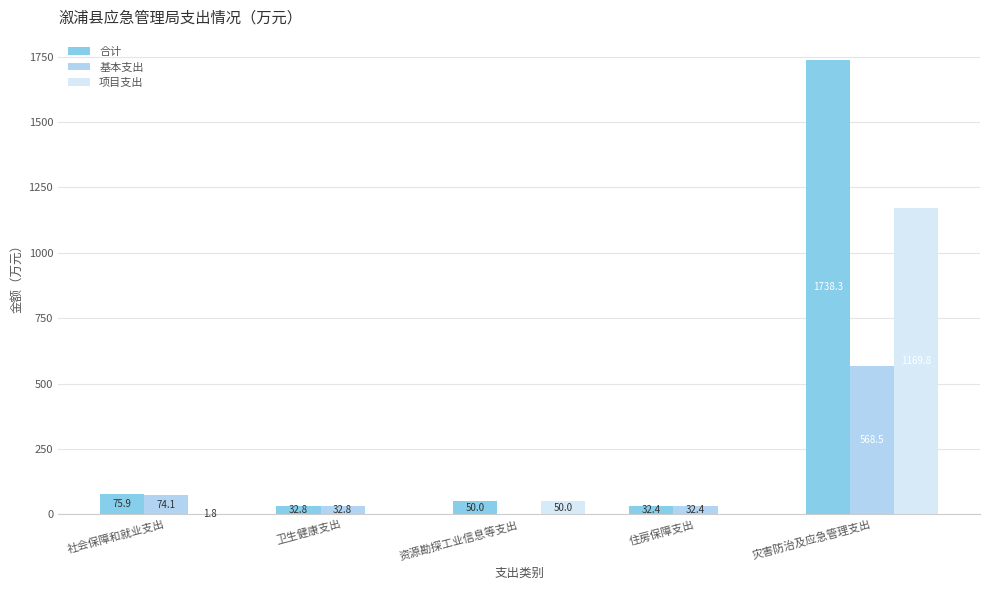

What is the maximum value shown in the chart?

1738.3